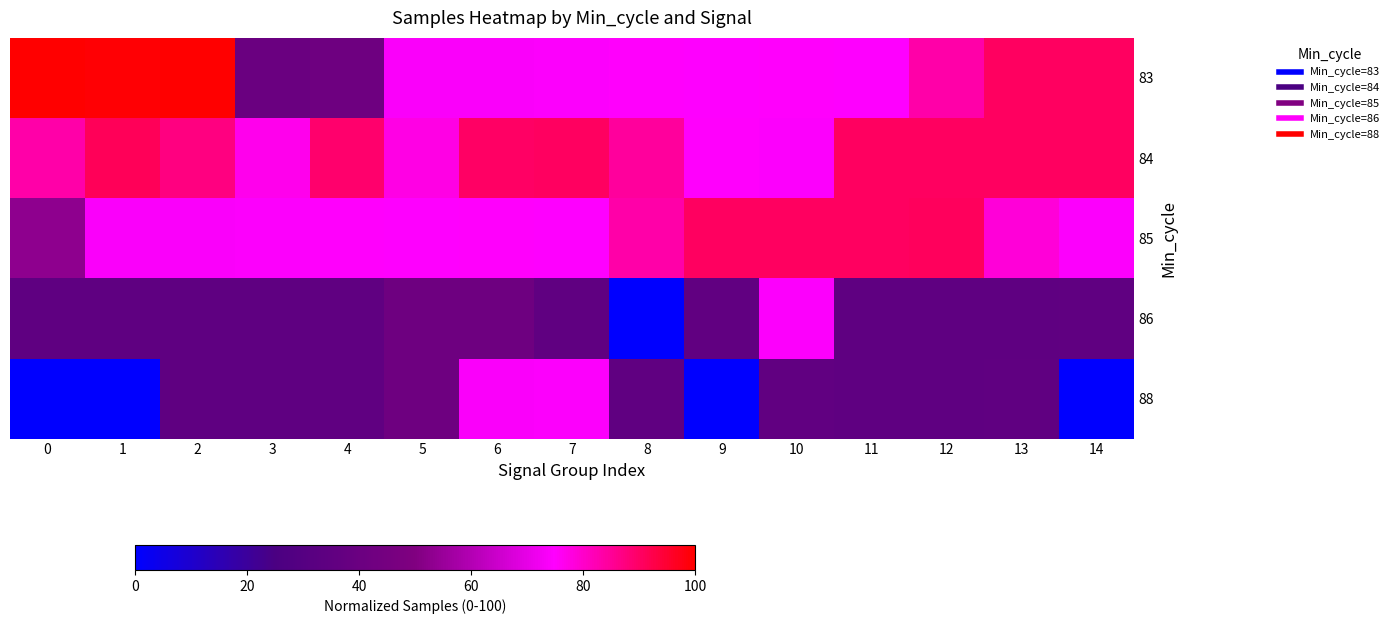

What is the total value across all series at 14?

291.1